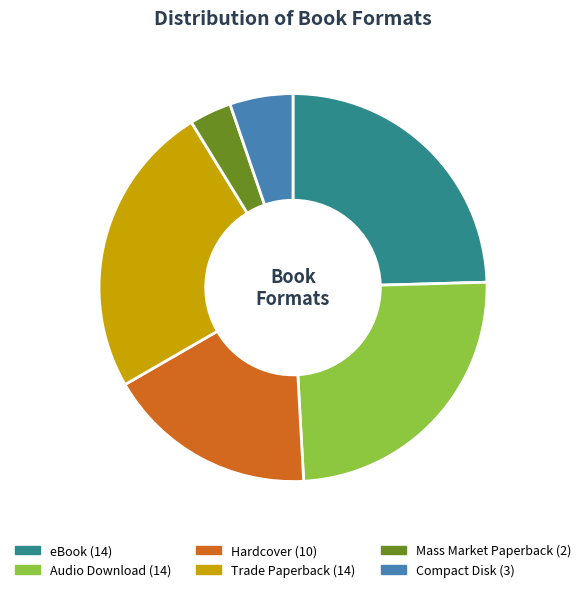

Does any single category account for the majority?

No